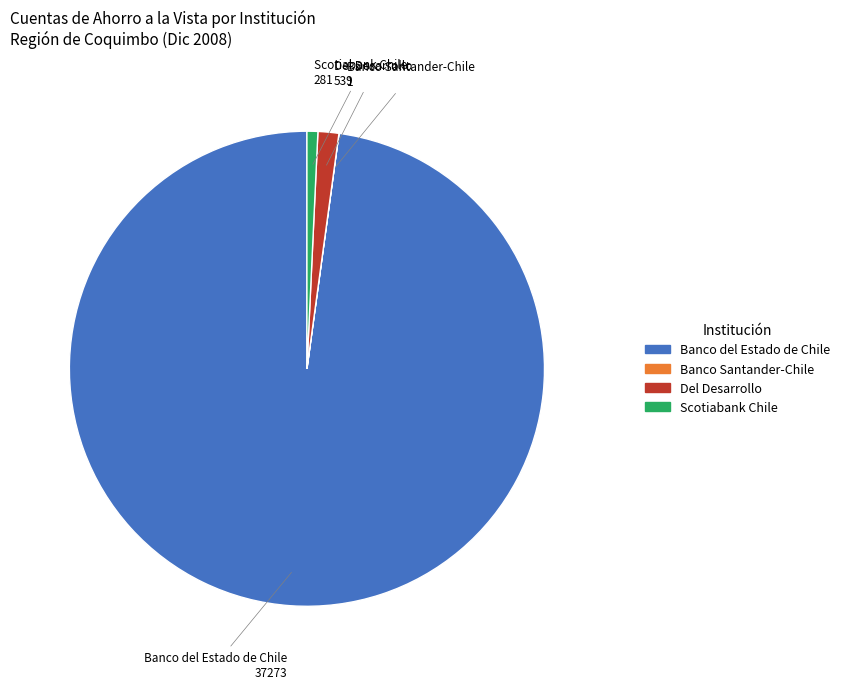

Combined, do Del Desarrollo and Scotiabank Chile account for over 50%?

No